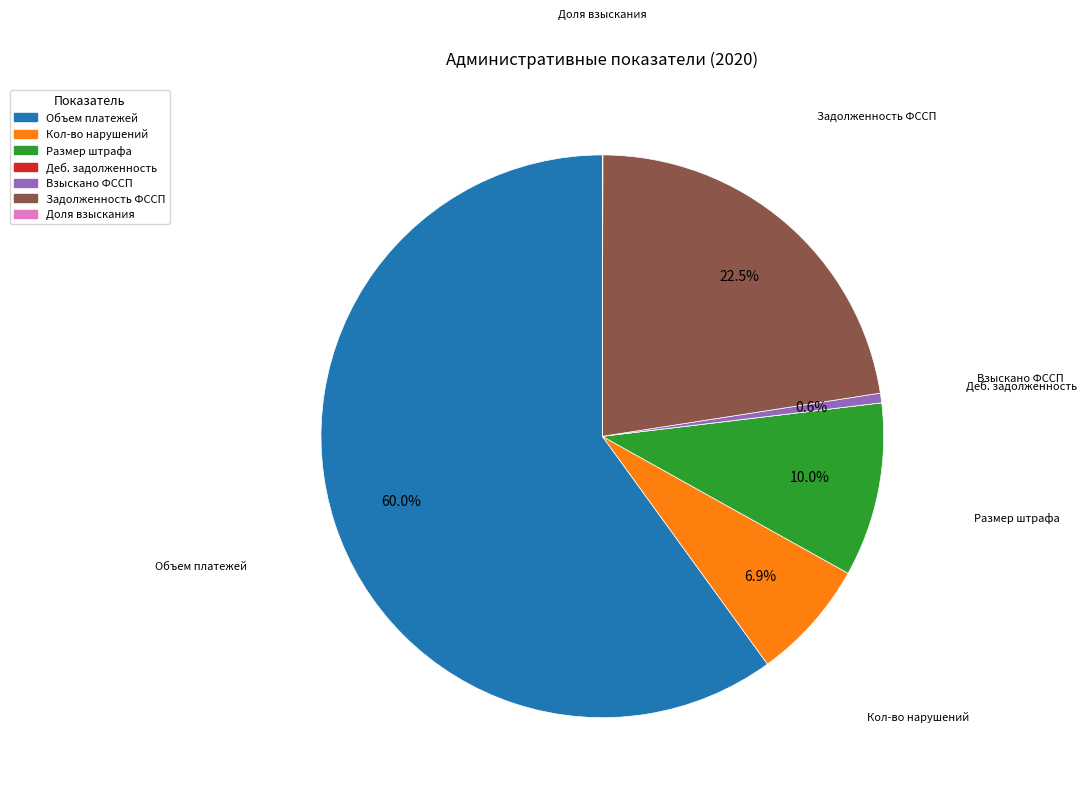

Which slice represents more than half of the pie?

Объем платежей